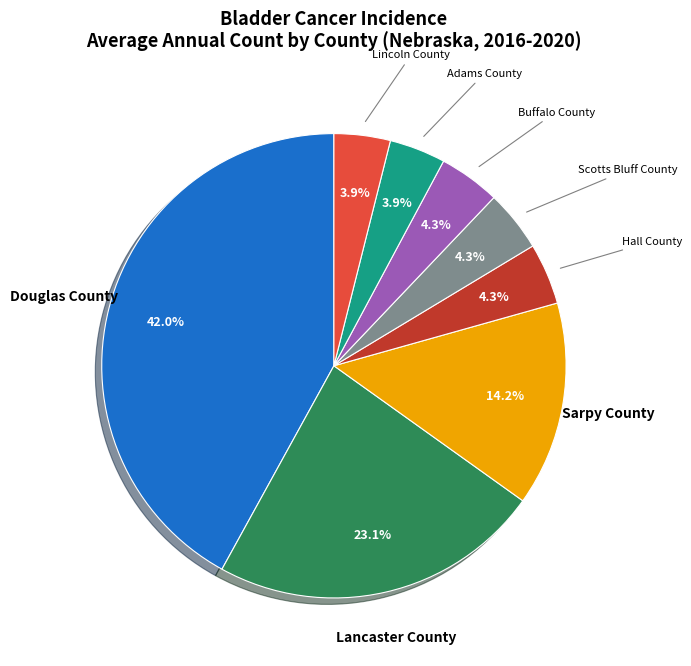

To the nearest percent, what is the combined percentage of Scotts Bluff County and Buffalo County?

9%